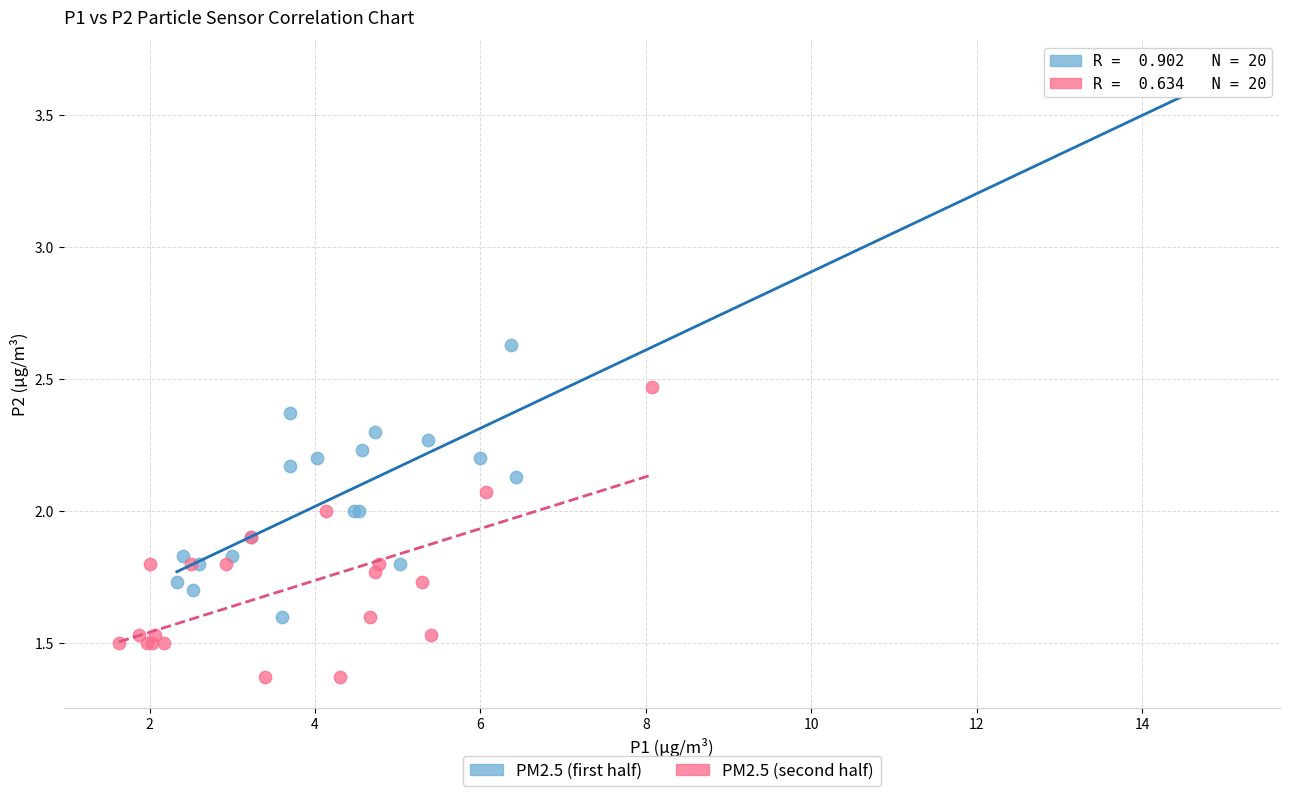

Which series has the widest spread of Y values?

PM2.5 (first half)